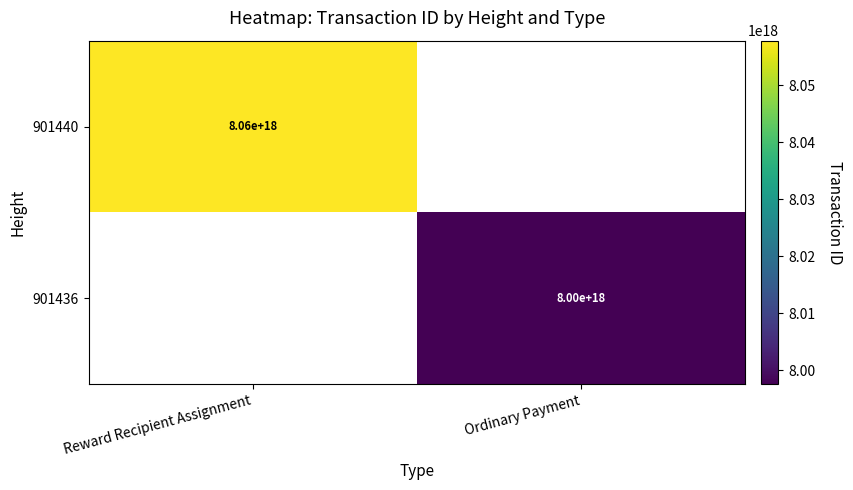

Is the value of 901436 at Ordinary Payment greater than the value of 901440 at Reward Recipient Assignment?

No